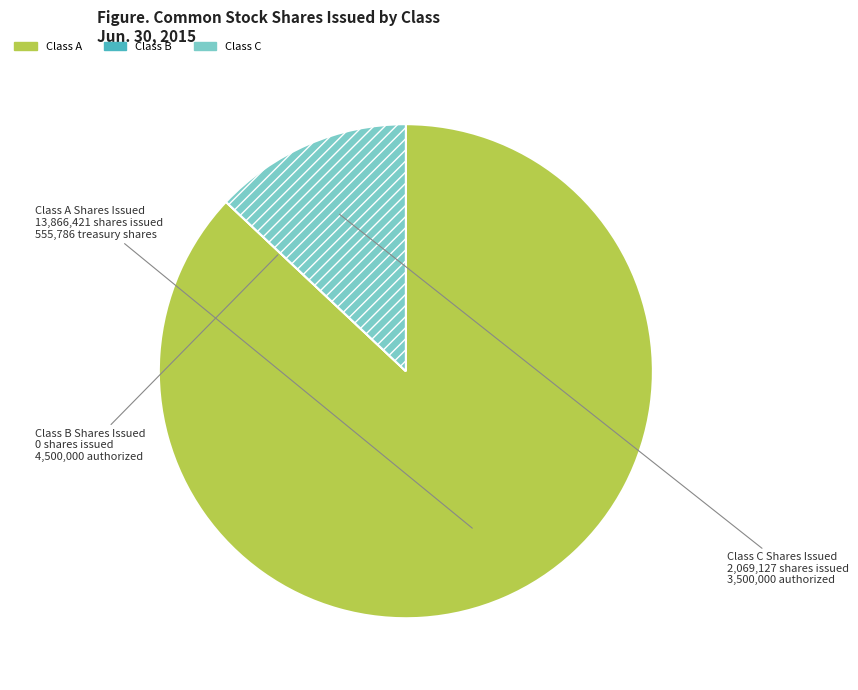

Does any single category account for the majority?

Yes